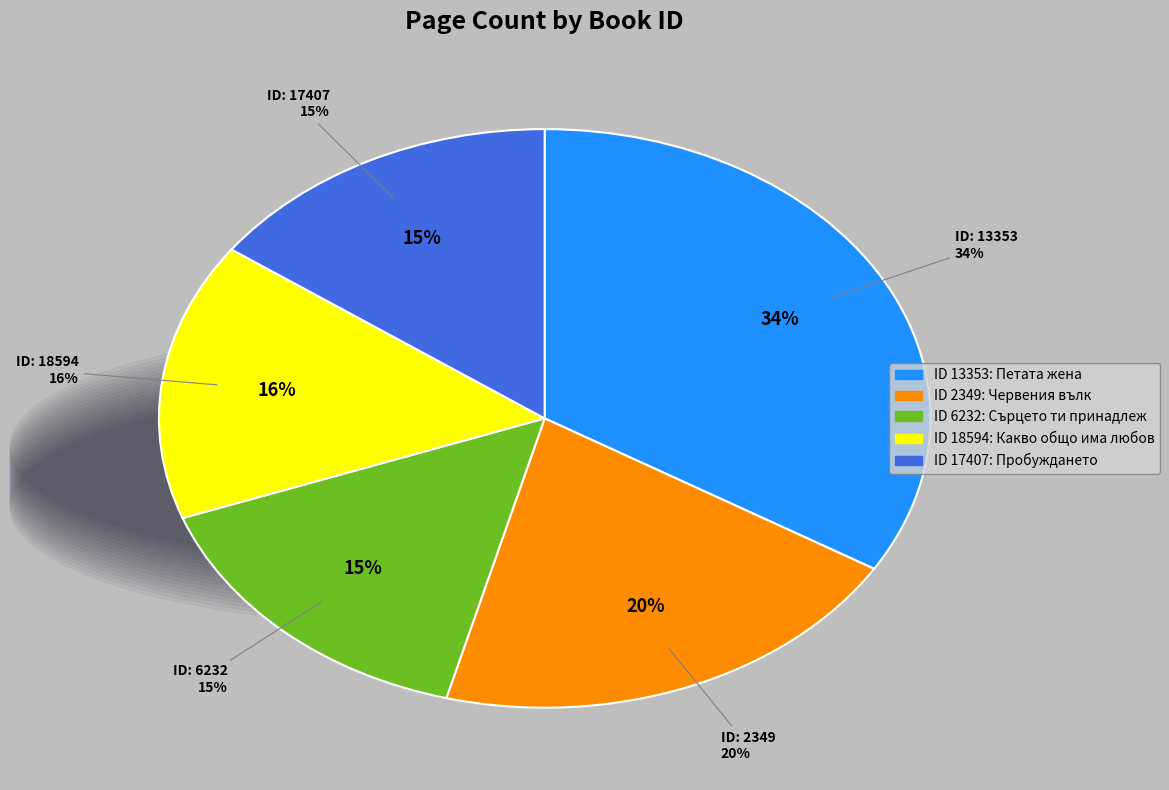

What is the ratio of the value at 2349 to the value at 17407?

1.4